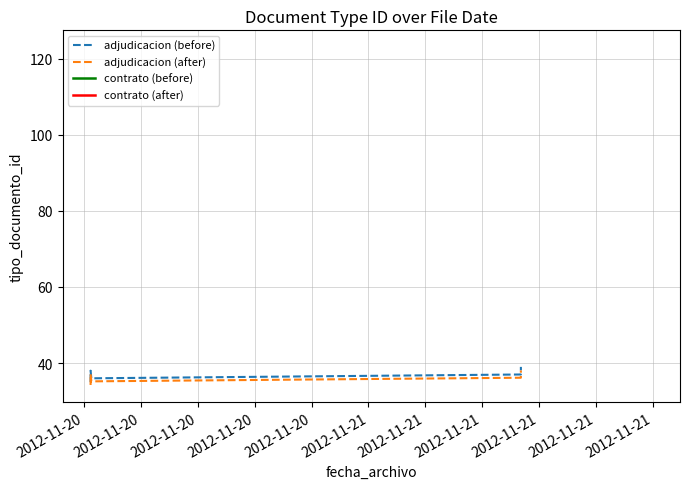

The value of adjudicacion (before) at 2012-11-20 is 57.0. True or false?

False